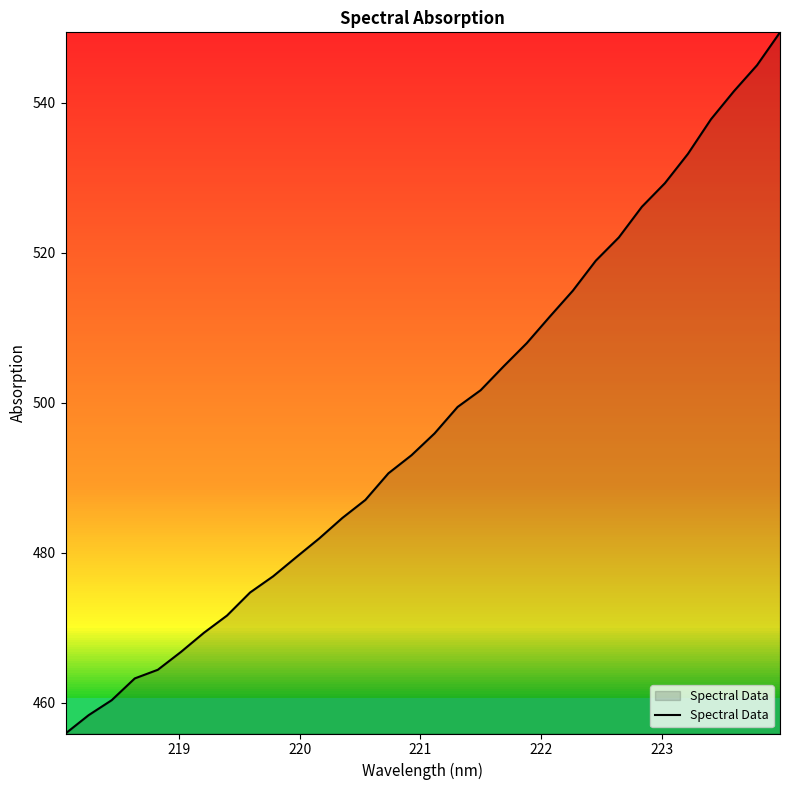

What is the maximum value shown in the chart?

549.4